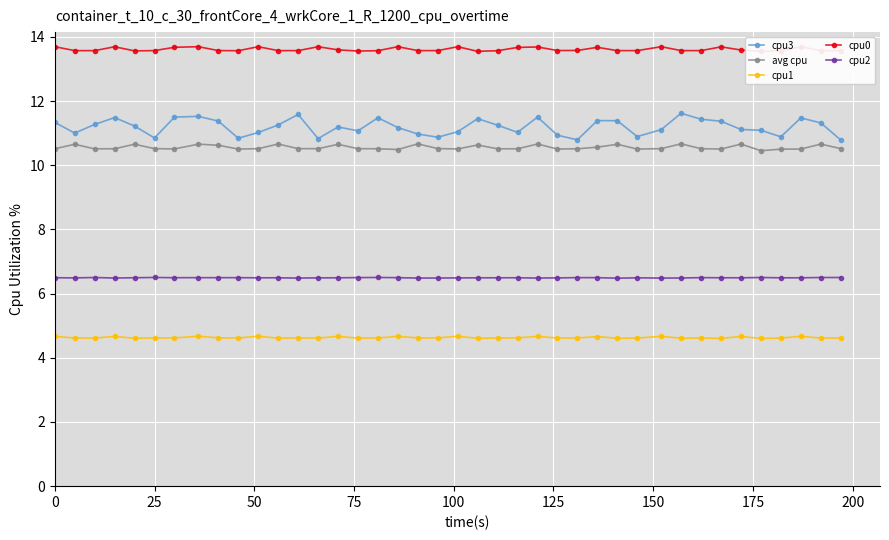

True or false: cpu1 and cpu3 intersect in this chart.

False